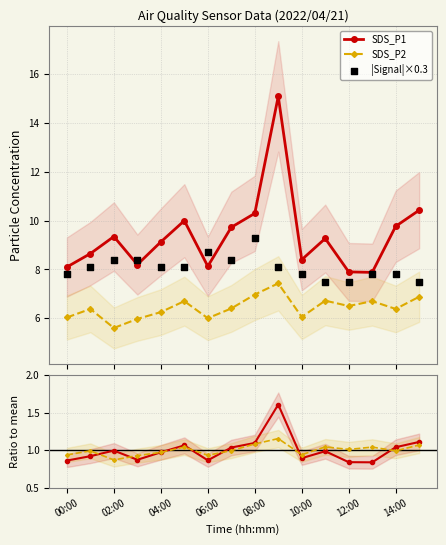

At how many categories does at least one series exceed 9?

9